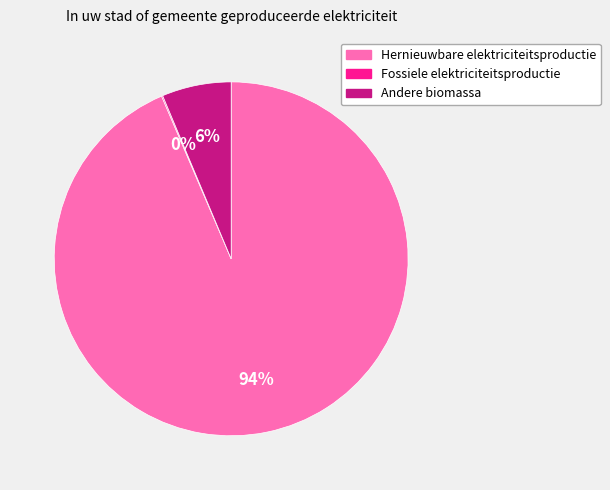

What percentage is the Andere biomassa slice, to the nearest percent?

6%